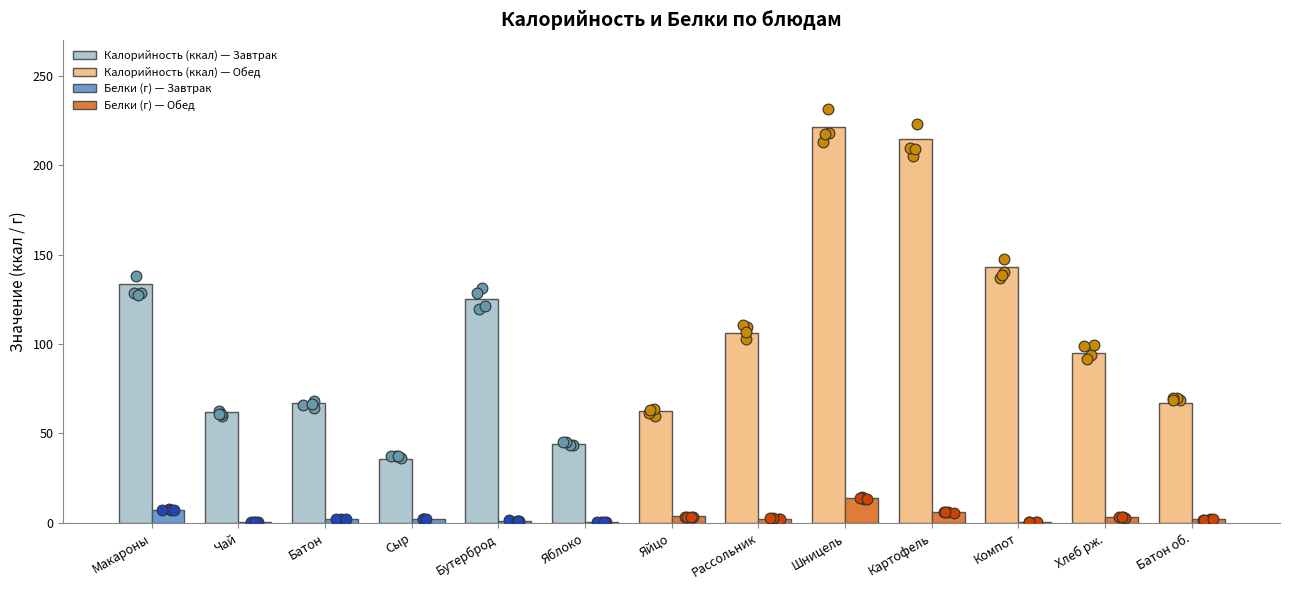

Which series has the largest Y range (max minus min)?

Калорийность (ккал)